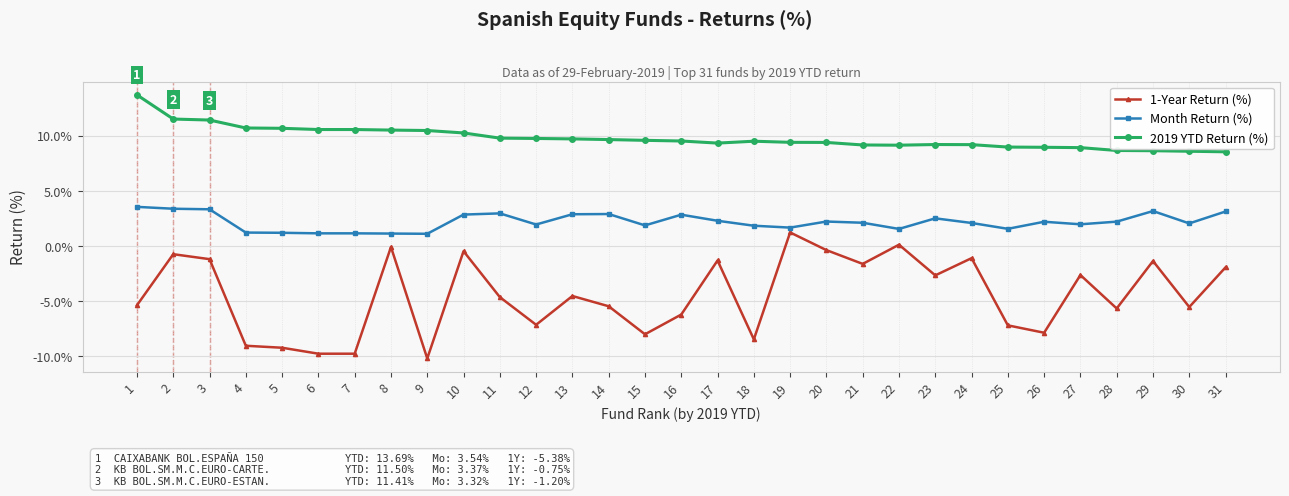

At which label does 2019 YTD Return (%) first exceed 9?

1